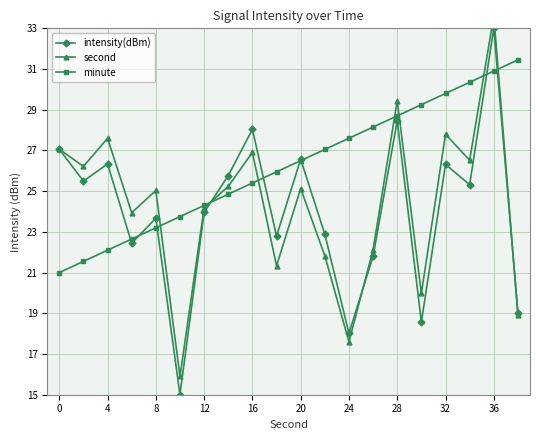

Which series has the largest range (max minus min)?

intensity(dBm)